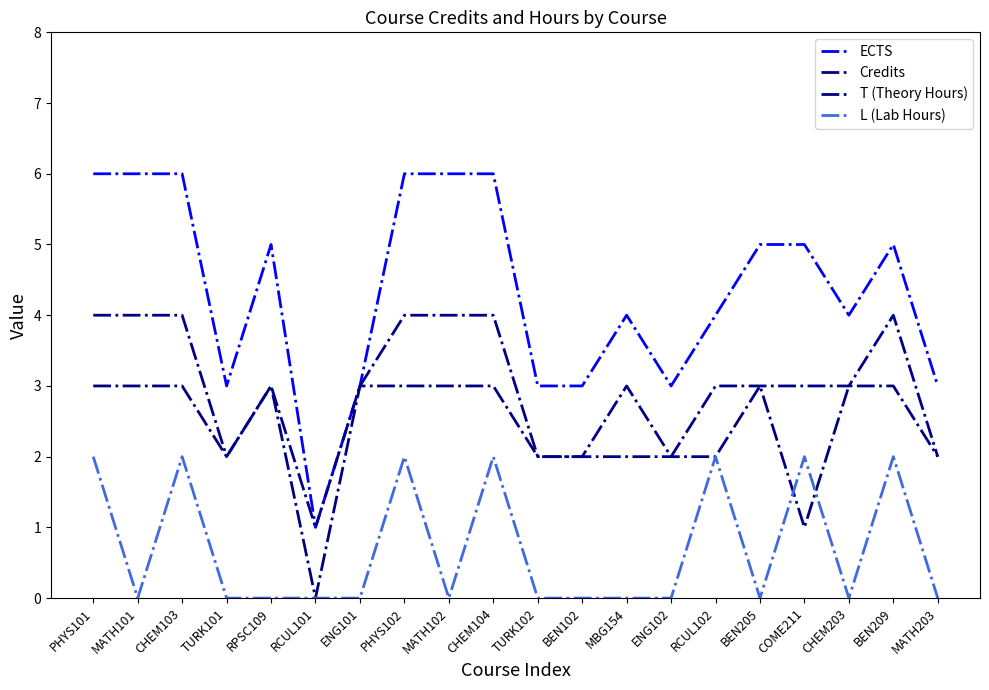

True or false: T (Theory Hours) and ECTS cross at least once.

False